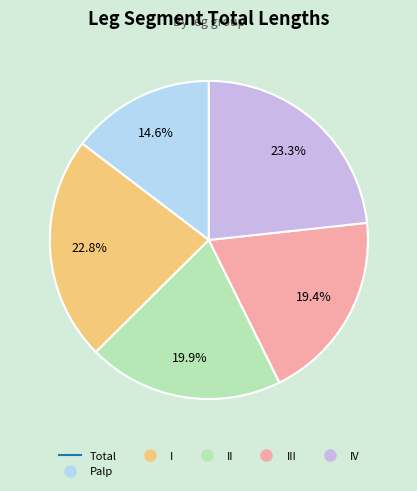

Does any single category account for the majority?

No